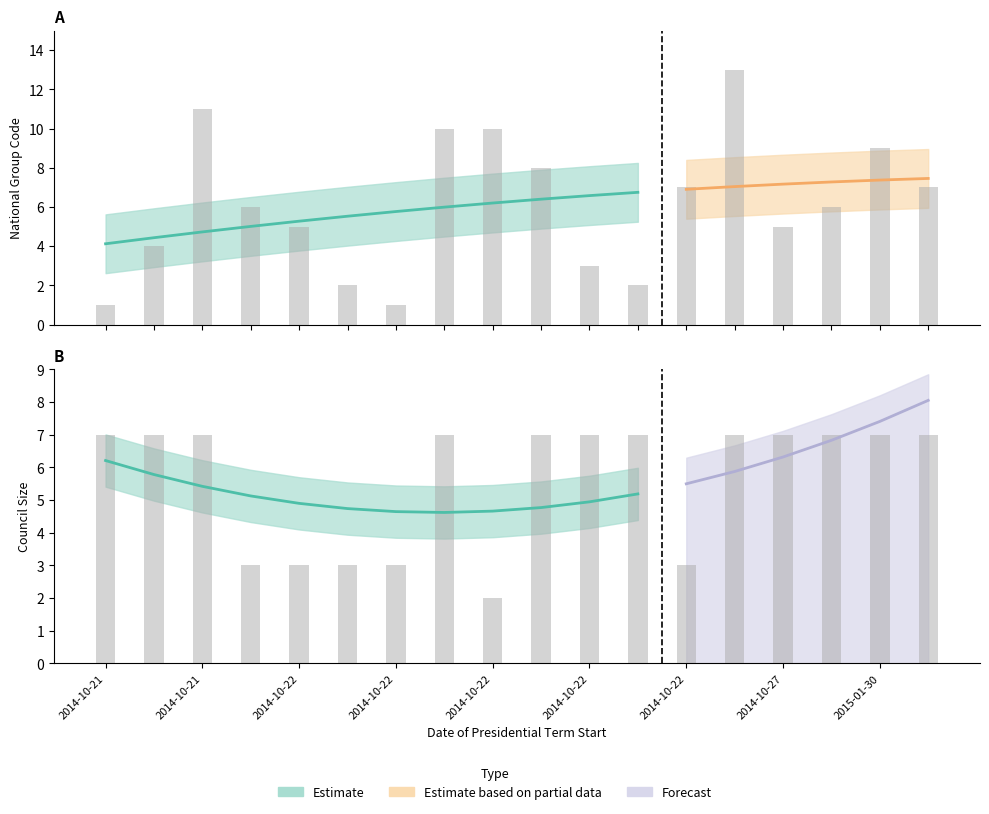

What is the difference between the maximum and second lowest values in the Honos nepcsoportok kodja series?

12